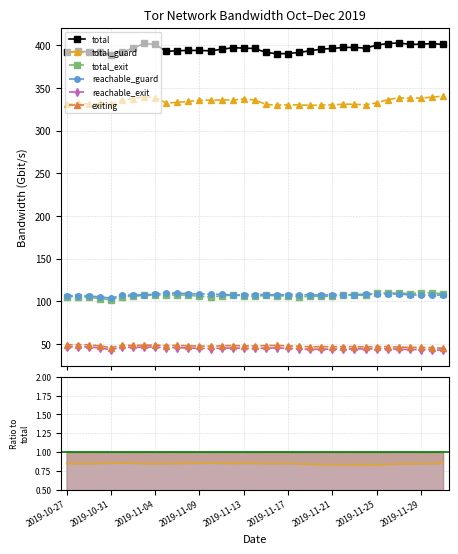

At 26, list the series in order from smallest to largest.

reachable_exit, exiting, total_exit, reachable_guard, total_guard, total